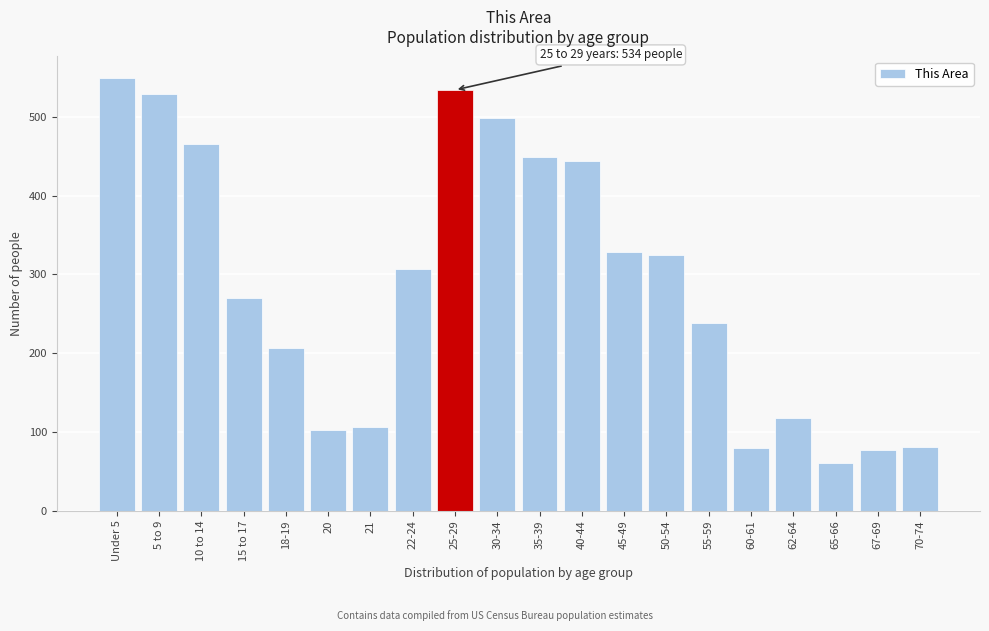

What is the value of the 5th bar from the left?

207